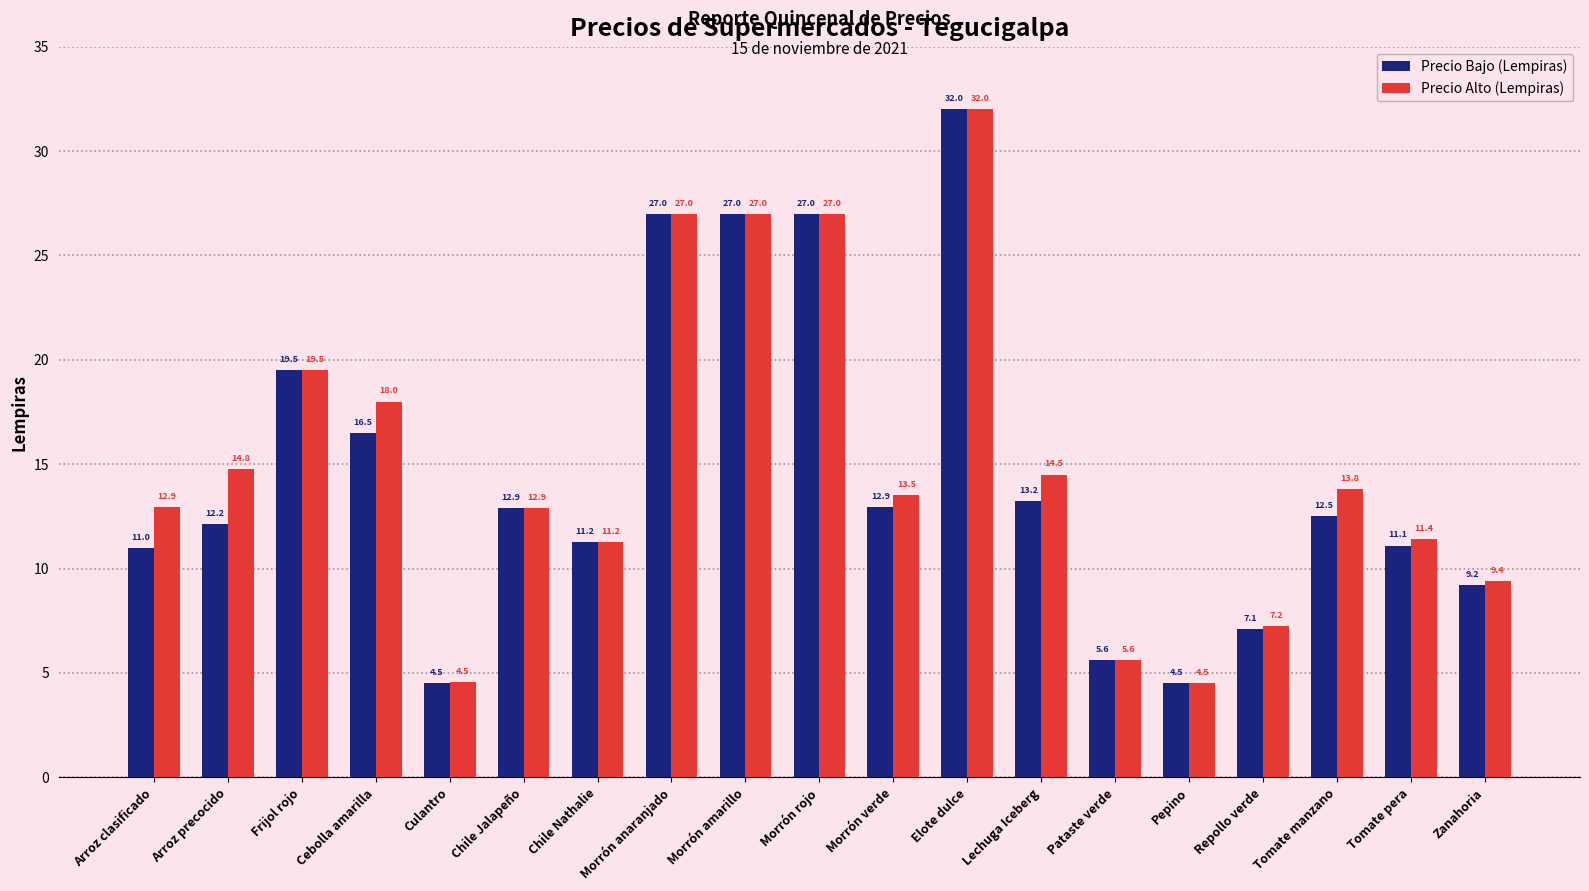

What are all the series names shown in the legend?

Precio Bajo (Lempiras), Precio Alto (Lempiras)